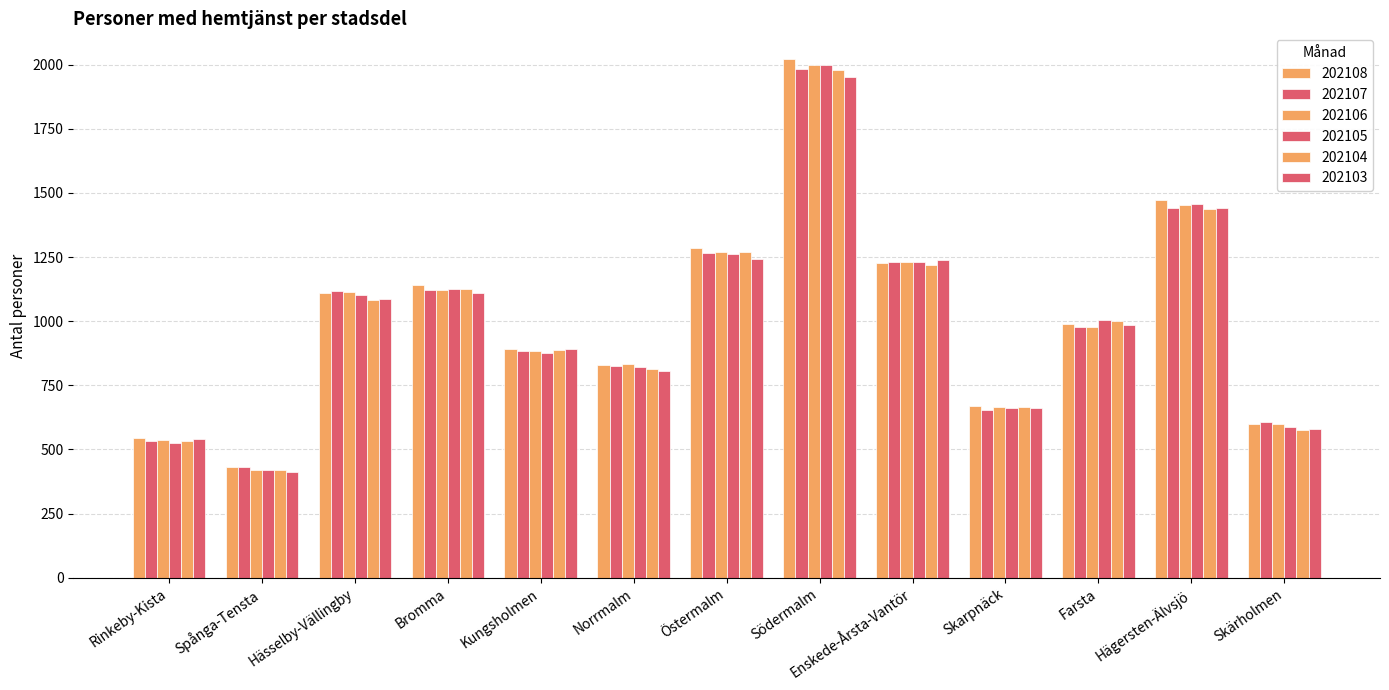

How many values in the 202108 series are below 989?

6